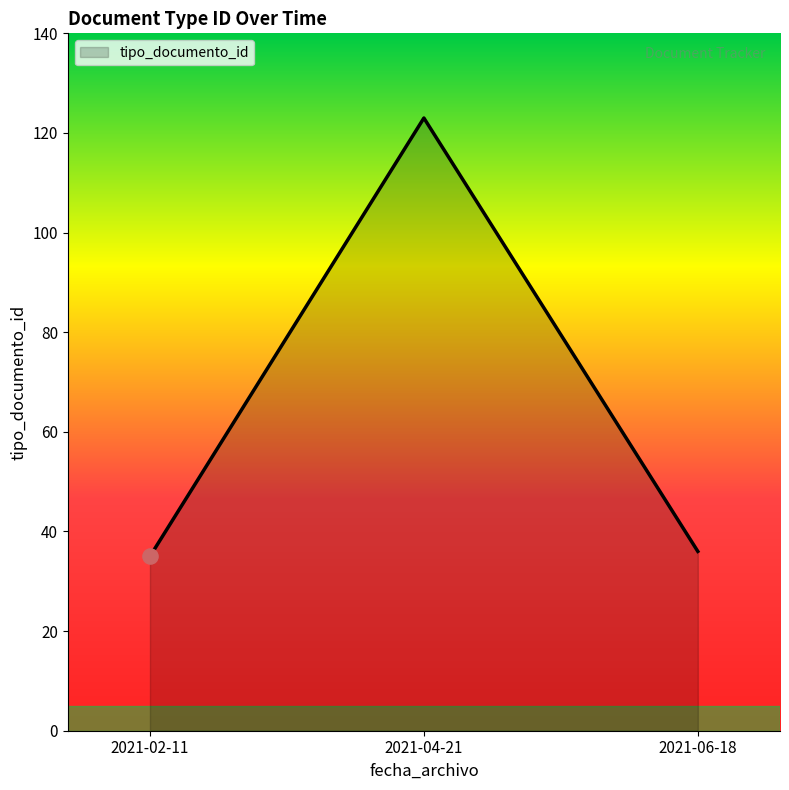

What is the ratio of the value at 2021-04-21 to the value at 2021-06-18?

3.4